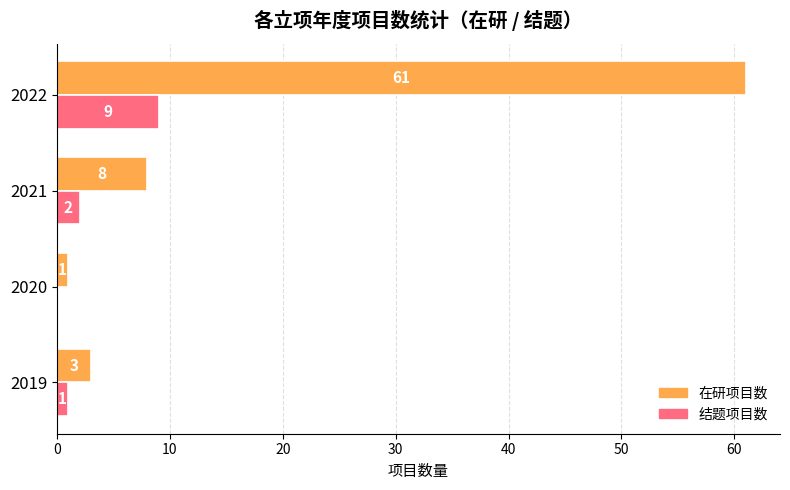

What is the sum of the 结题项目数 values at 2022 and 2020?

9